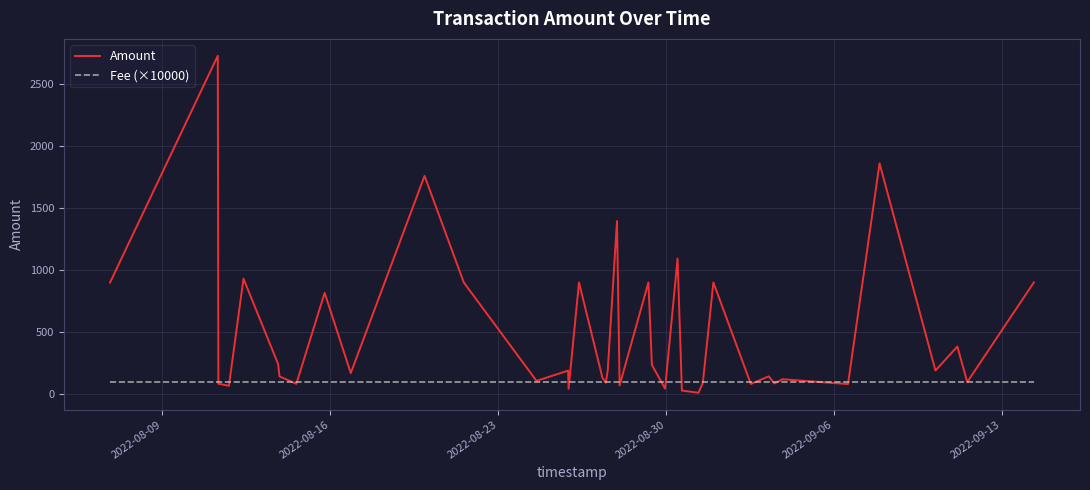

List the series in order of their peak value, highest first.

Amount, Fee (×10000)